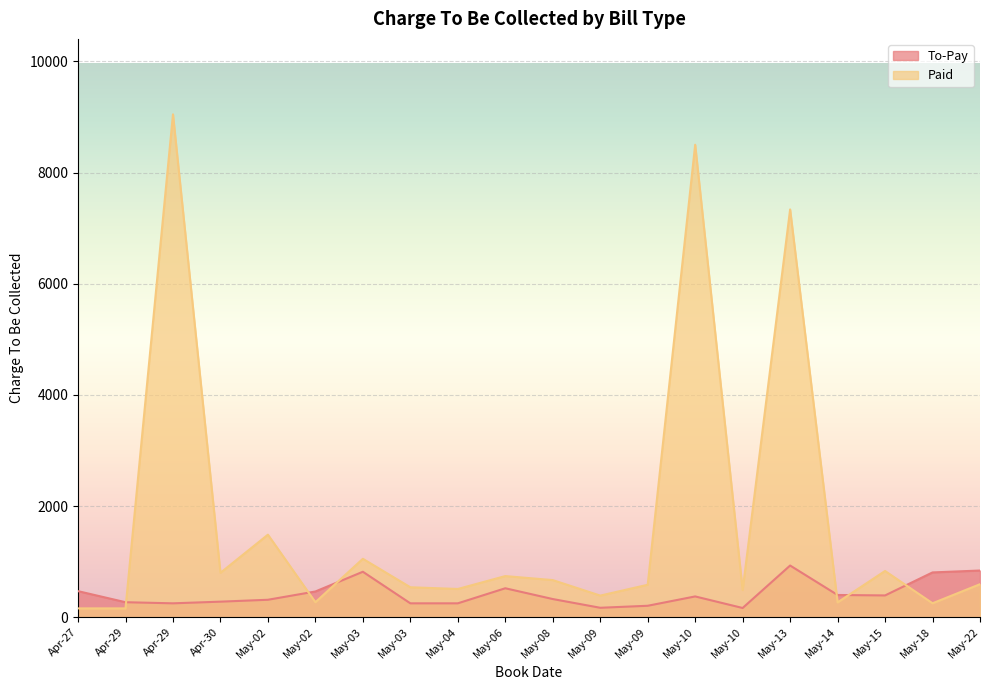

What is the value of the Paid point at the 10th from the left?

740